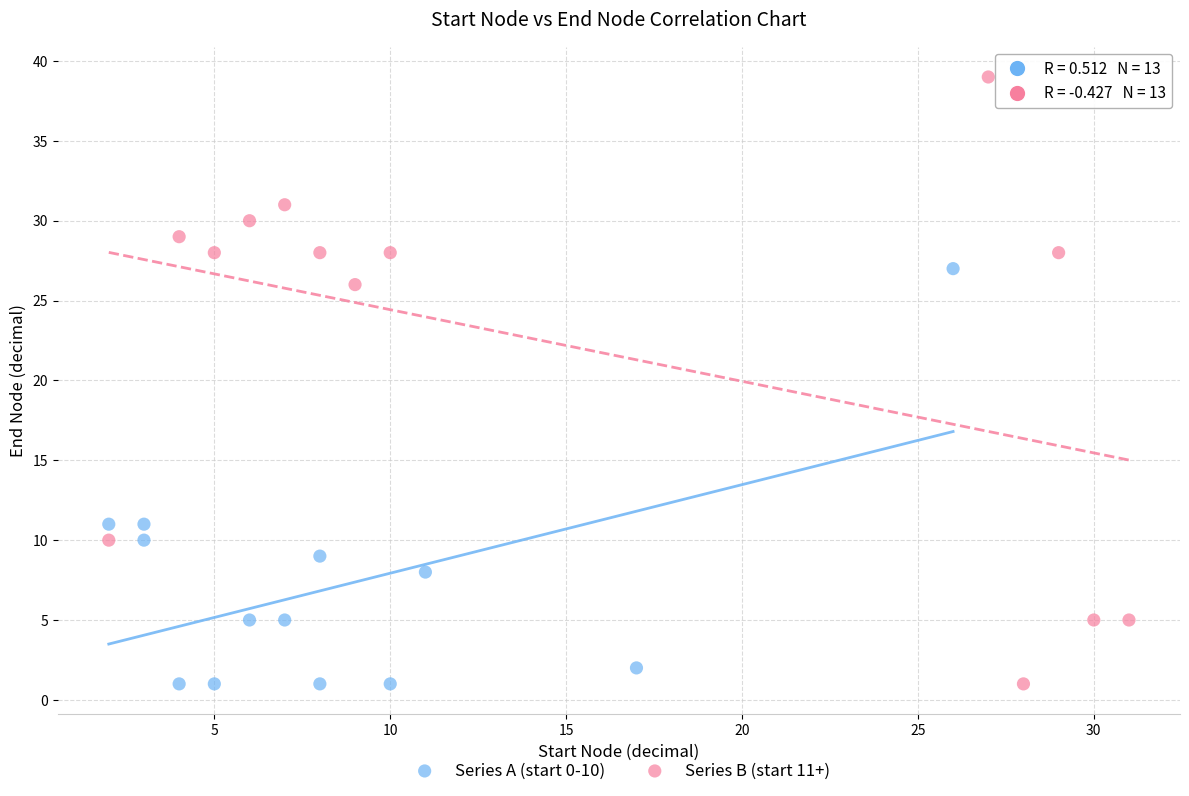

Which series has the widest spread of Y values?

Series B (start 11+)